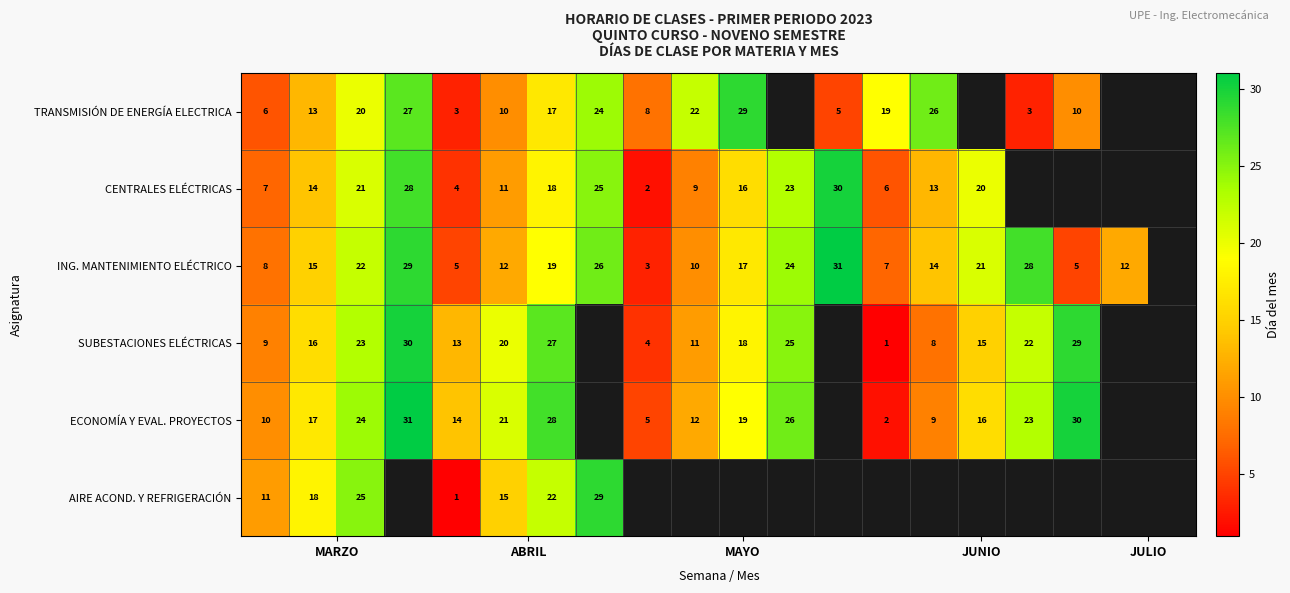

True or false: ECONOMÍA Y EVAL. PROYECTOS has a value of 11 at JUNIO.

False